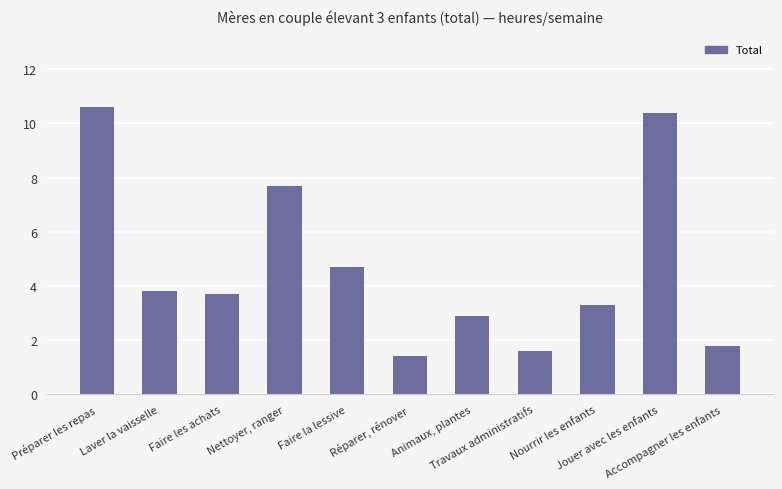

What is the sum of all values?

51.9